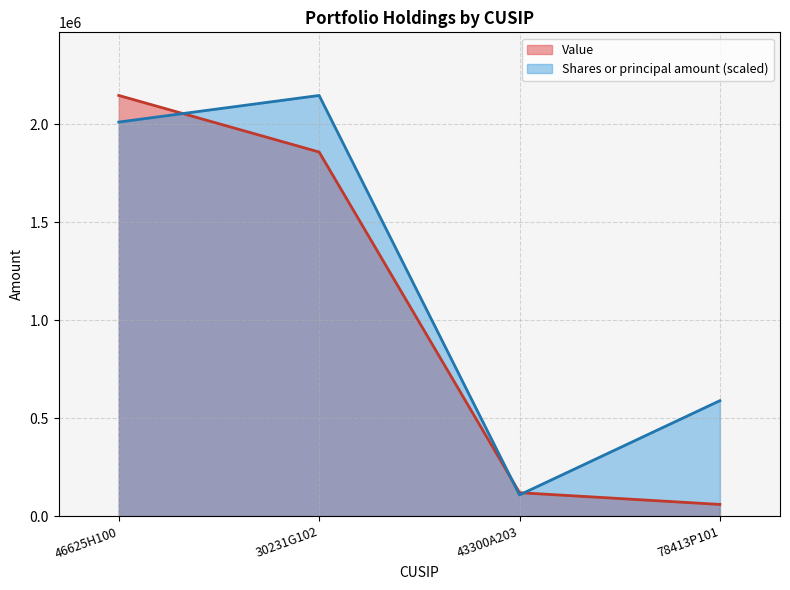

Between 43300A203 and 30231G102, which is larger?

30231G102